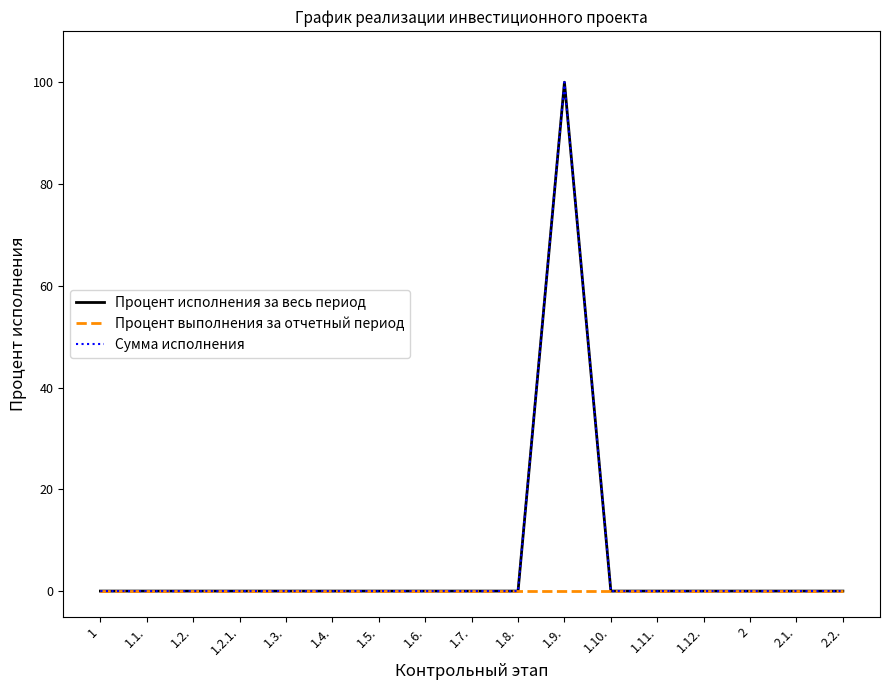

Reading left to right, what are all the values shown in this chart?

Процент исполнения за весь период: 1=0	1.1.=0	1.2.=0	1.2.1.=0	1.3.=0	1.4.=0	1.5.=0	1.6.=0	1.7.=0	1.8.=0	1.9.=100	1.10.=0	1.11.=0	1.12.=0	2=0	2.1.=0	2.2.=0
Процент выполнения за отчетный период: 1=0	1.1.=0	1.2.=0	1.2.1.=0	1.3.=0	1.4.=0	1.5.=0	1.6.=0	1.7.=0	1.8.=0	1.9.=0	1.10.=0	1.11.=0	1.12.=0	2=0	2.1.=0	2.2.=0
Сумма исполнения: 1=0	1.1.=0	1.2.=0	1.2.1.=0	1.3.=0	1.4.=0	1.5.=0	1.6.=0	1.7.=0	1.8.=0	1.9.=100	1.10.=0	1.11.=0	1.12.=0	2=0	2.1.=0	2.2.=0